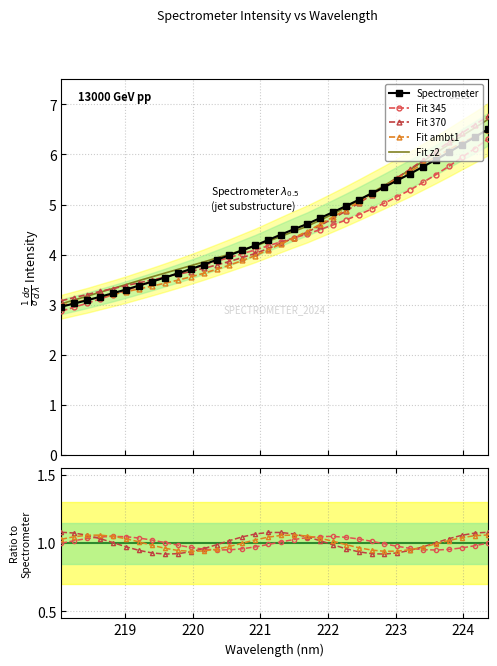

Reading right to left, list all the values displayed in this chart.

6.5	6.3	6.2	6.0	5.9	5.8	5.6	5.5	5.3	5.2	5.1	5.0	4.8	4.7	4.6	4.5	4.4	4.3	4.2	4.1	4.0	3.9	3.8	3.7	3.6	3.5	3.5	3.4	3.3	3.2	3.2	3.1	3.0	3.0